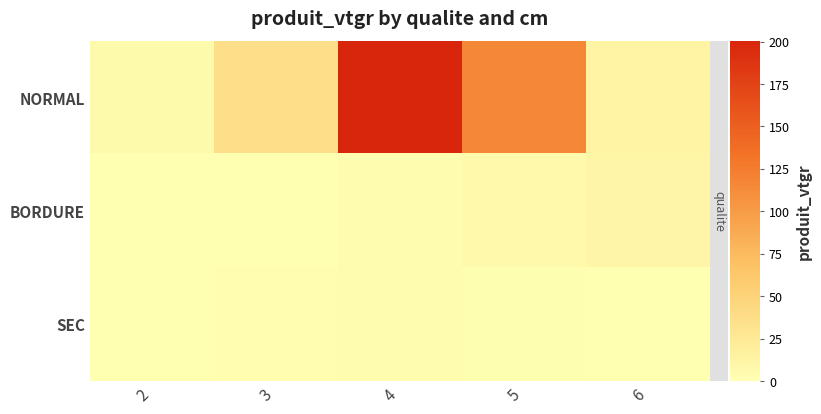

What is the difference between the highest and lowest values at 3?

36.0